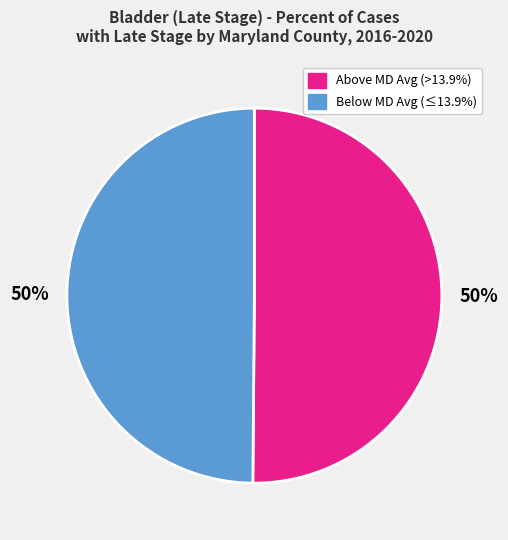

Combined, do Below MD Avg (≤13.9%) and Above MD Avg (>13.9%) account for over 50%?

Yes